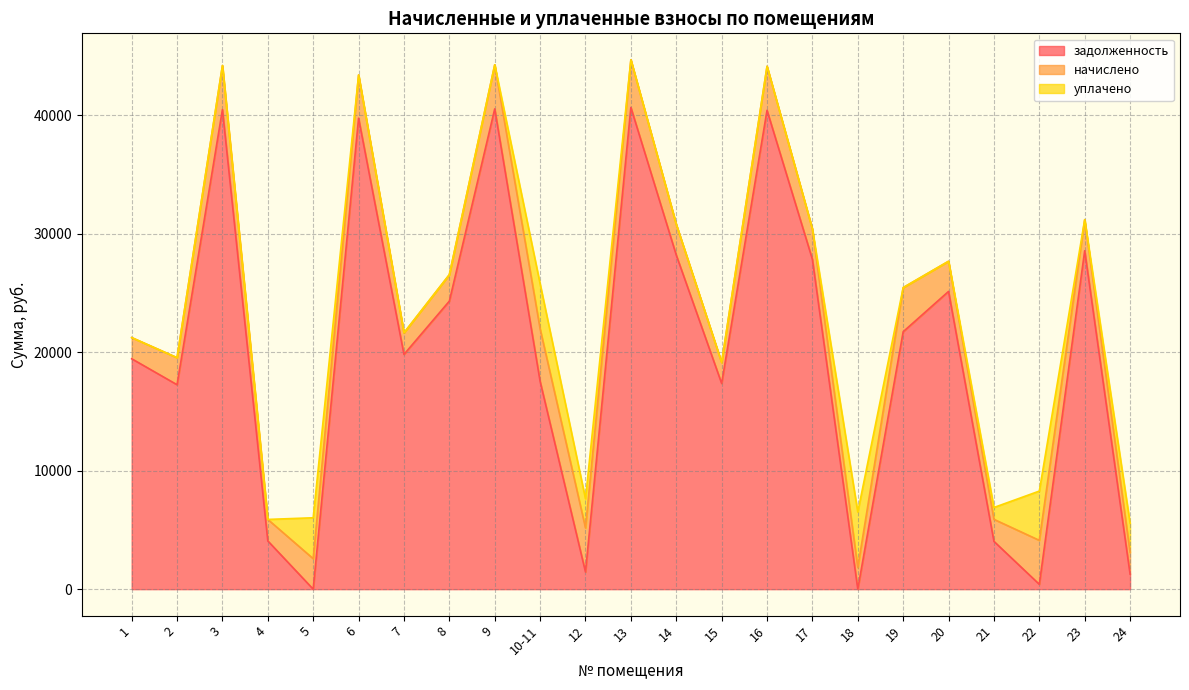

How many positive values does the задолженность series have?

21